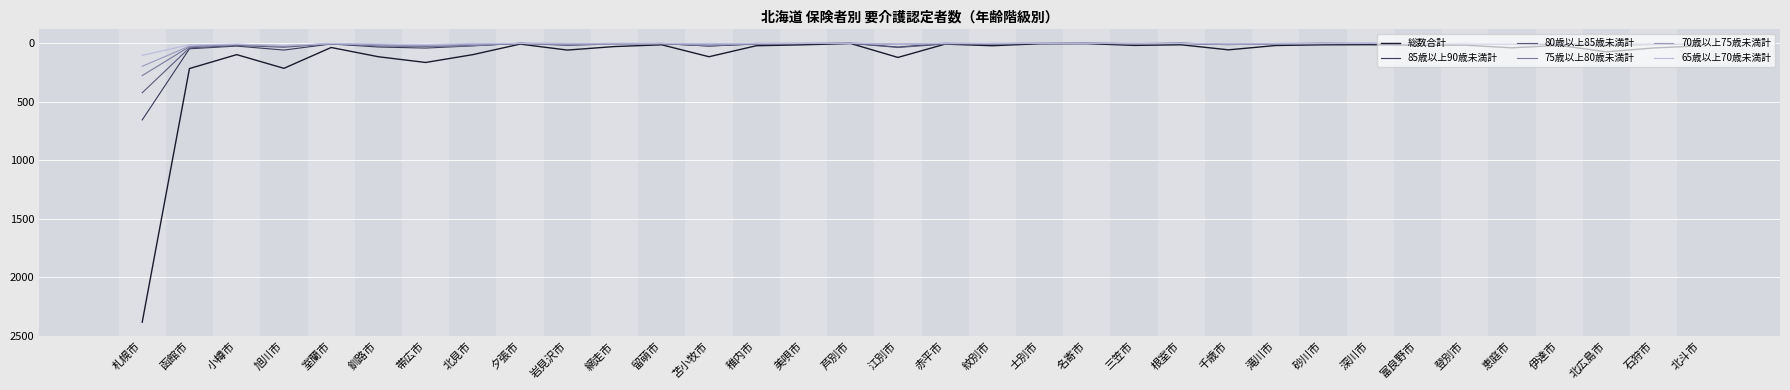

At which category is the sum across all series the highest?

札幌市